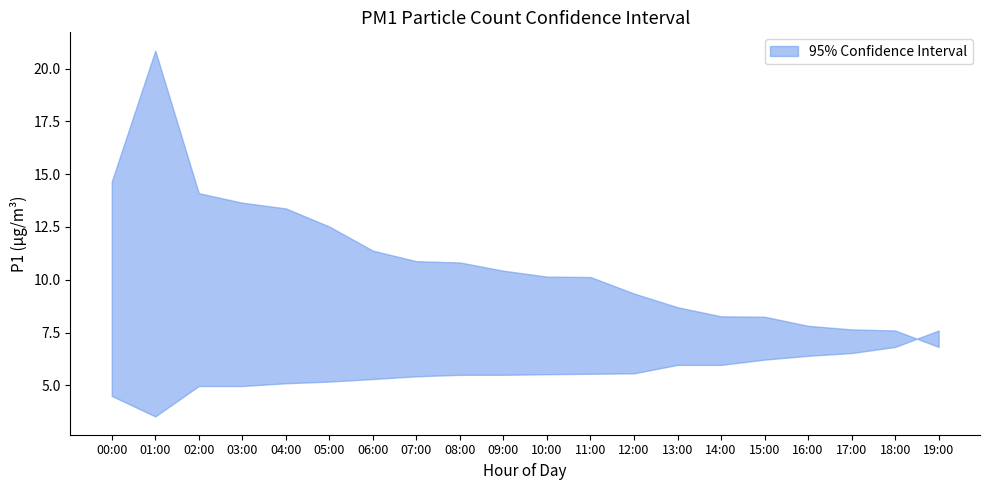

Where do P1_lower and P1_upper first cross each other?

18:00 and 19:00